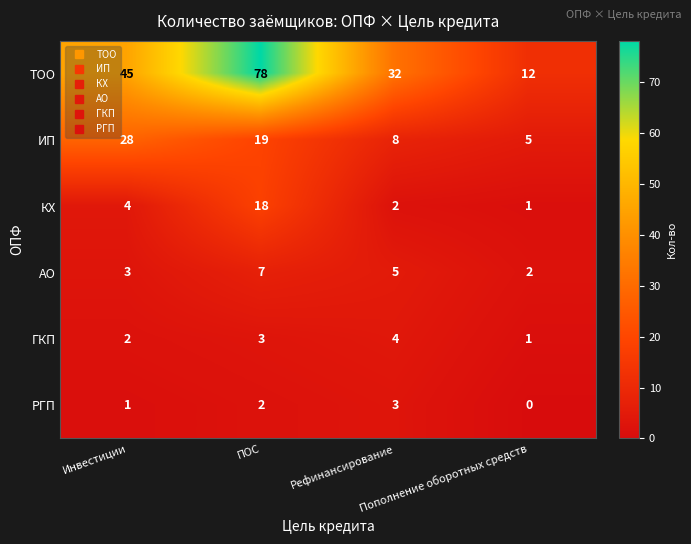

Which series has the widest spread of values?

ТОО